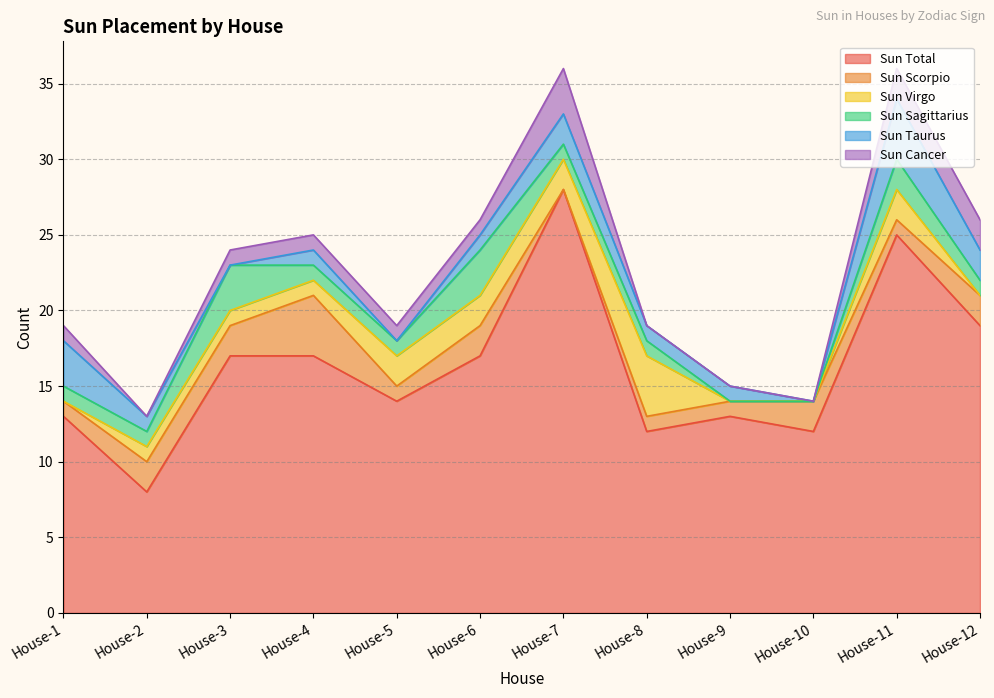

What is the spread (max minus min) of values at House-11?

24